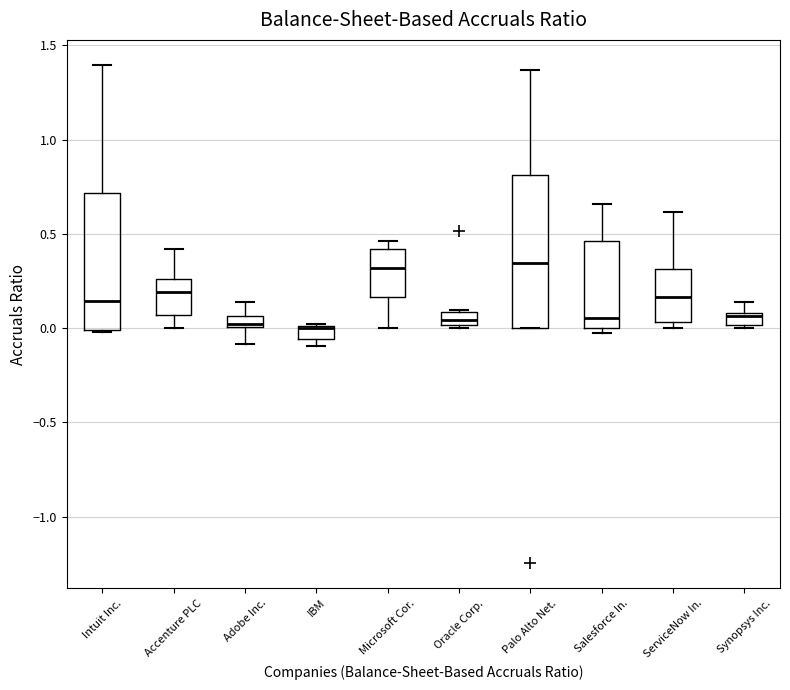

Where is the lower edge of the box for IBM on the y-axis? The values are not printed on the chart, so give them approximately, as read against the axis.

-0.05